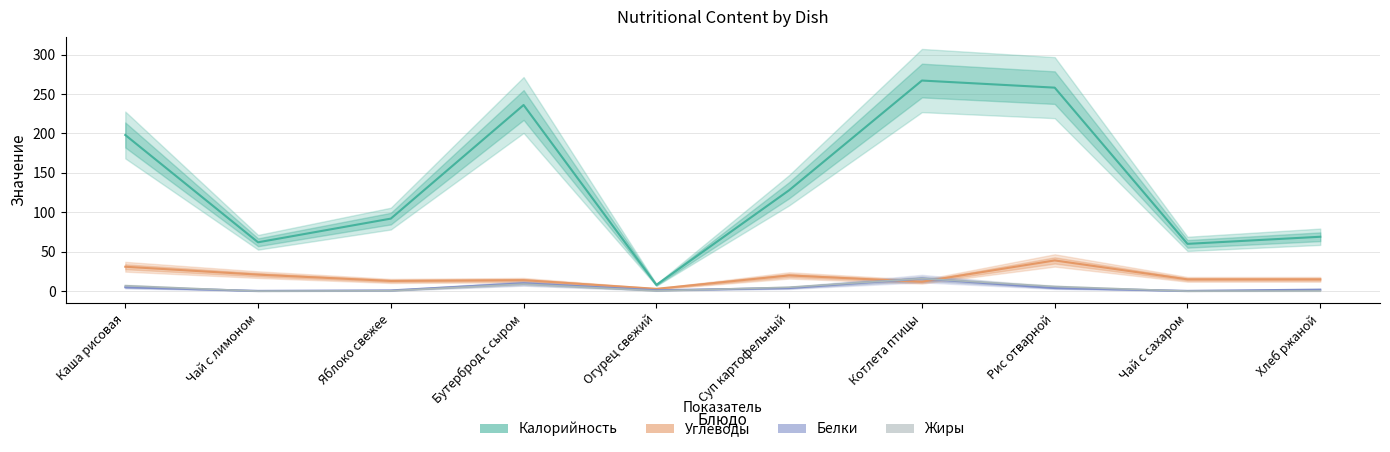

Between Чай с сахаром and Чай с лимоном, which is larger?

Чай с лимоном